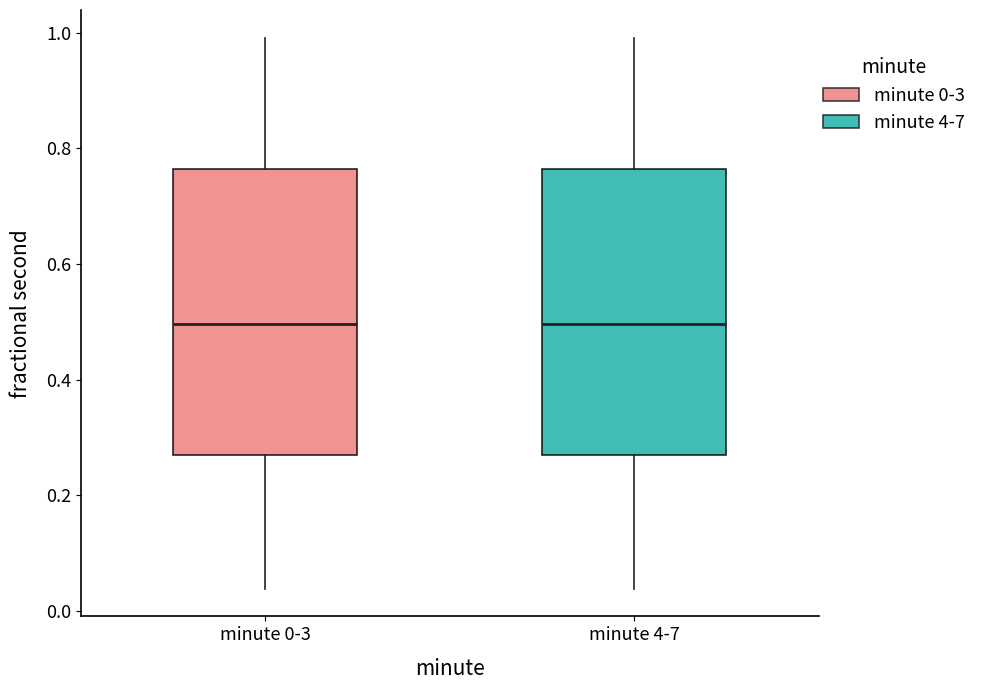

Reading left to right, transcribe this box plot: for each box, give where its median line is, the range the box spans, and where its two whiskers end, as read against the y-axis. The values are not printed on the chart, so give them approximately, as read against the axis.

minute 0-3: median 0.50, box 0.26 to 0.76, whiskers 0.04 to 1.00
minute 4-7: median 0.50, box 0.26 to 0.76, whiskers 0.04 to 1.00